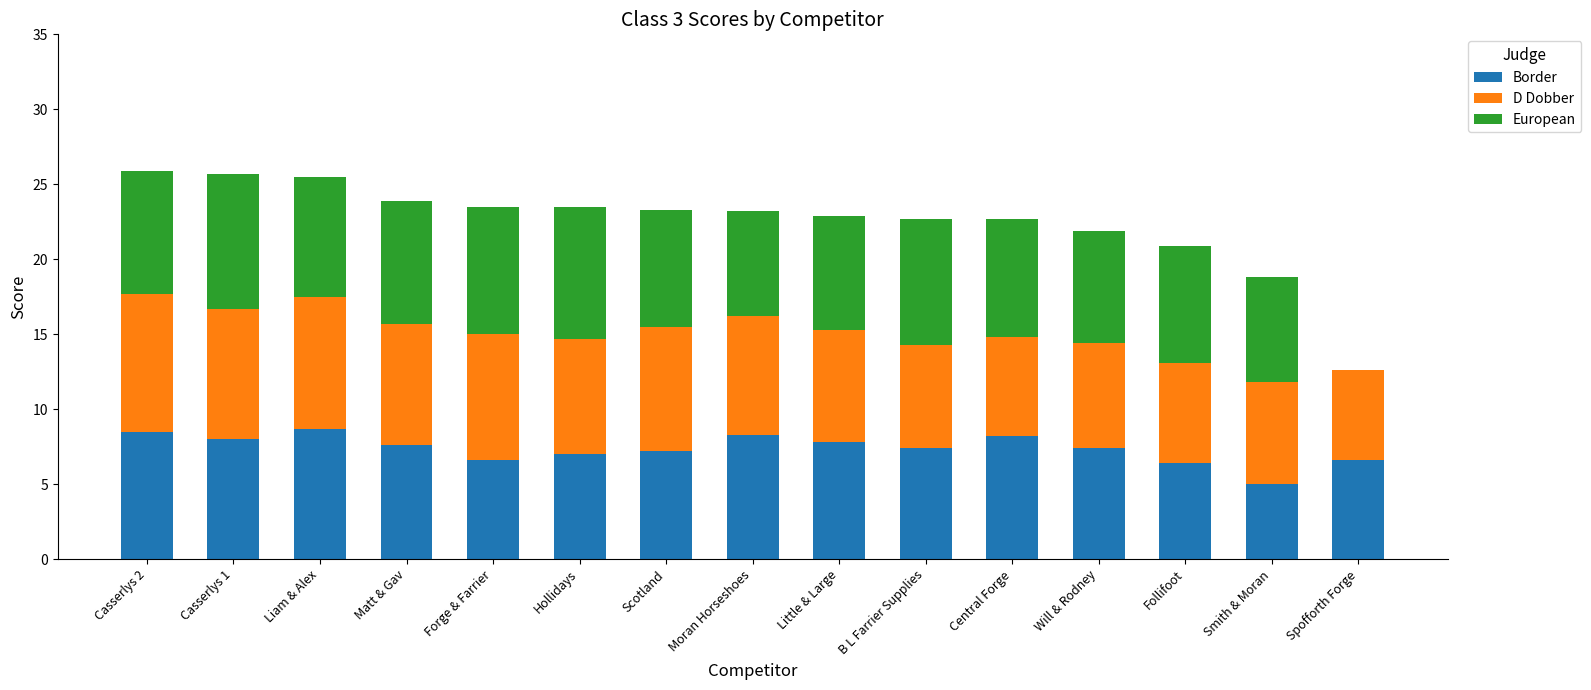

How many series are shown in this chart?

3